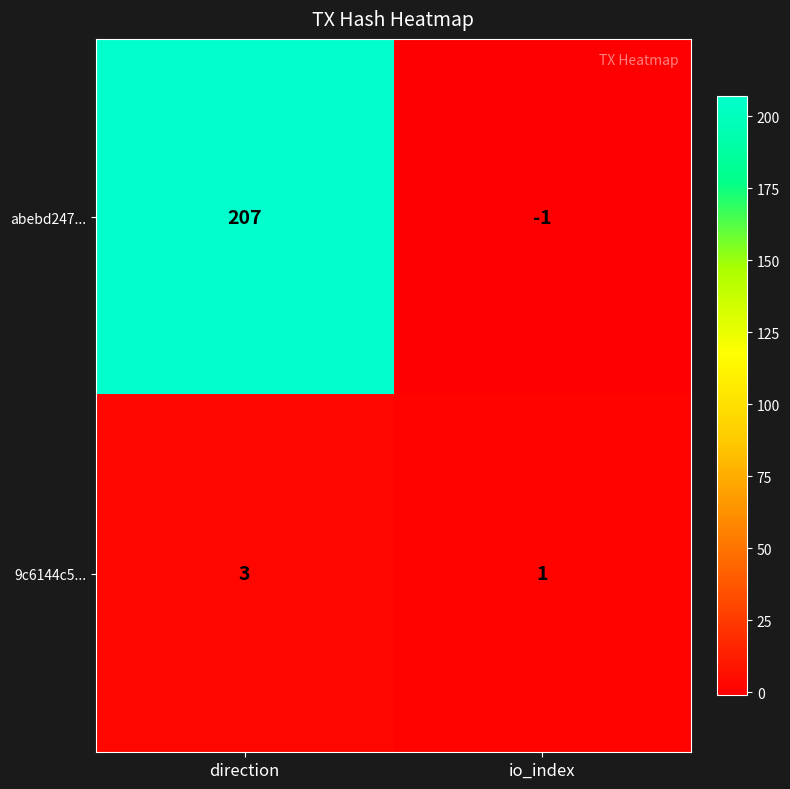

What is the greatest value displayed?

207